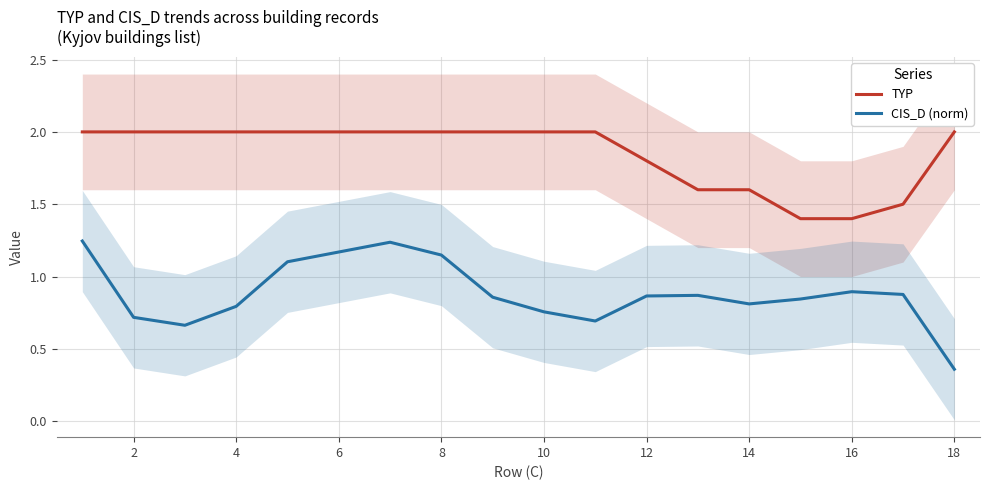

How many interior local valleys does the TYP series have?

1